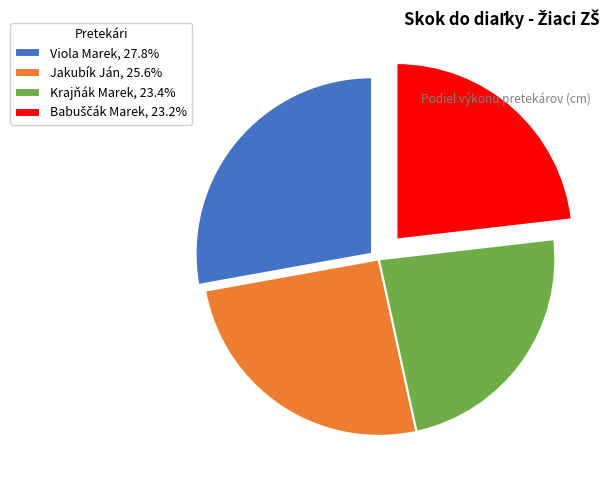

Is there any slice that represents more than half of the pie?

No